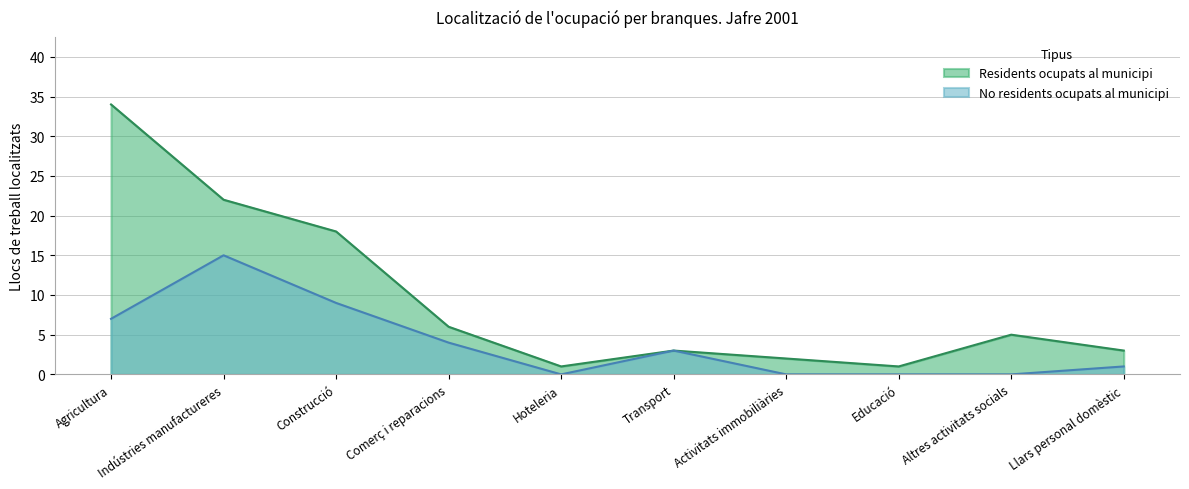

What is the label of the 1st point from the right?

Llars personal domèstic